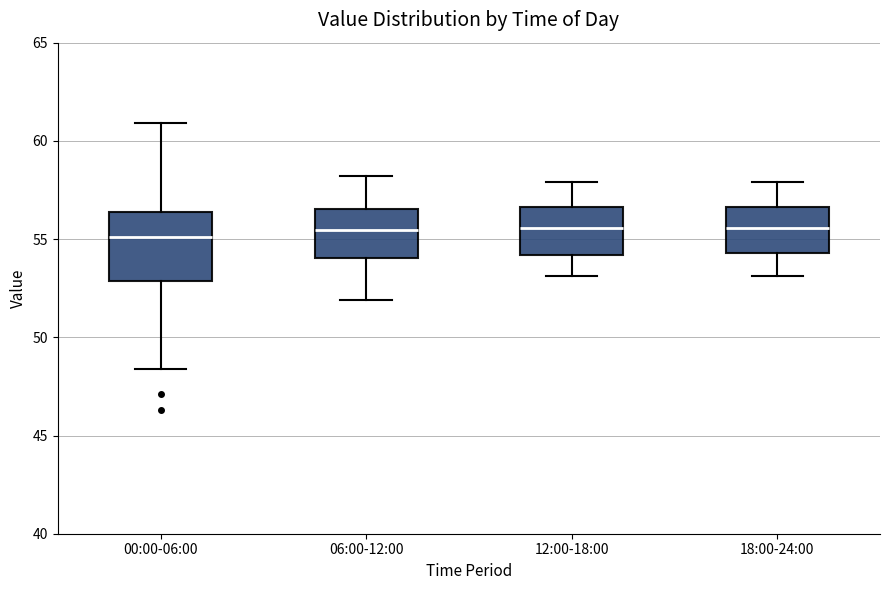

Comparing the boxes themselves (not the whiskers), which one is the tallest?

00:00-06:00